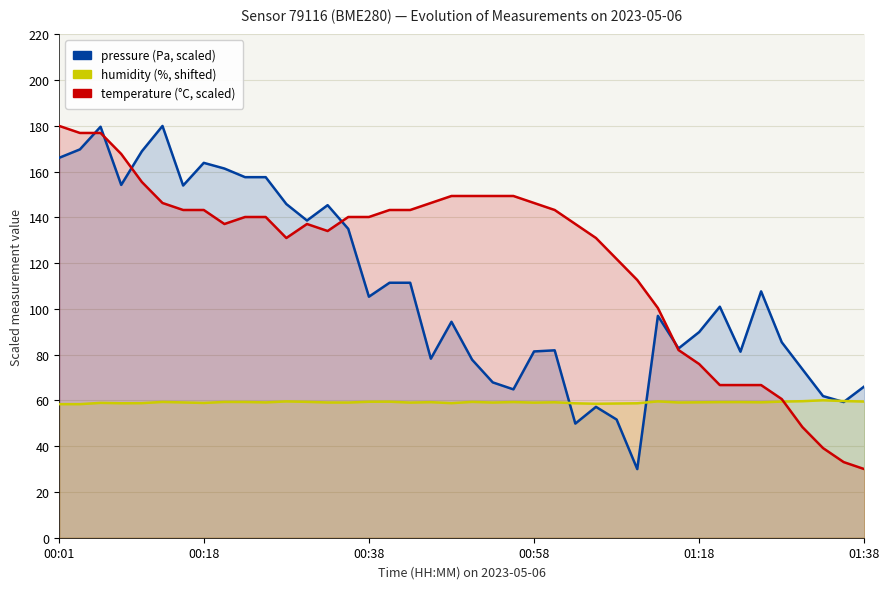

Between which two adjacent categories do pressure and humidity first intersect?

24 and 25